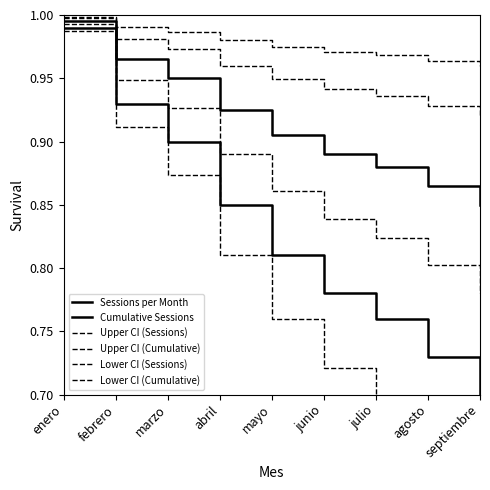

How many lines are shown in the chart?

6